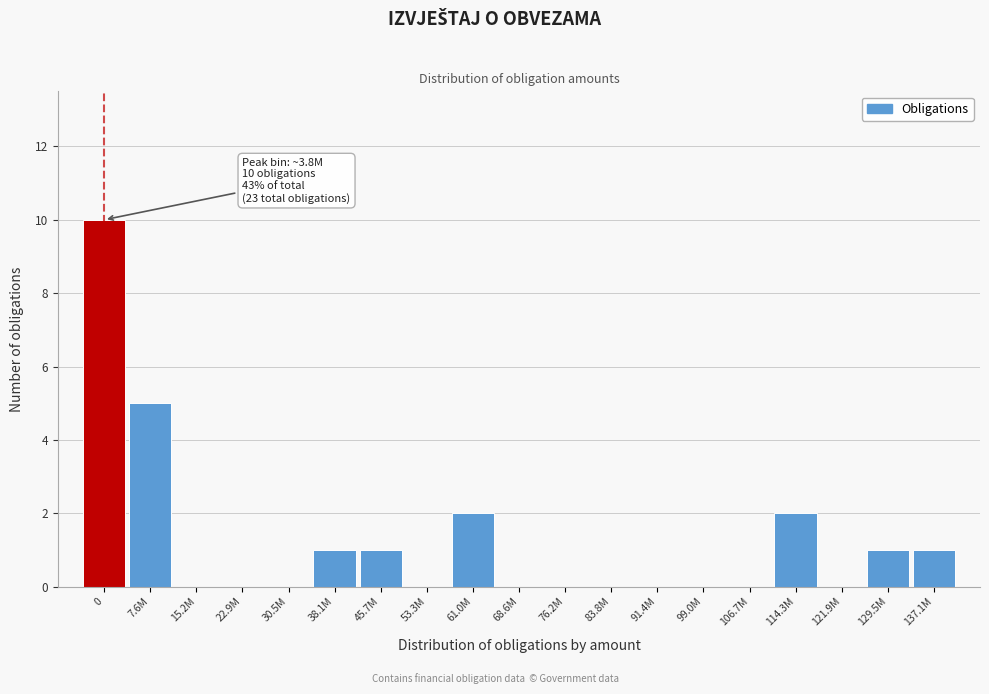

Reading left to right, transcribe all the data shown in this chart.

0=10	7.6M=5	15.2M=0	22.9M=0	30.5M=0	38.1M=1	45.7M=1	53.3M=0	61.0M=2	68.6M=0	76.2M=0	83.8M=0	91.4M=0	99.0M=0	106.7M=0	114.3M=2	121.9M=0	129.5M=1	137.1M=1